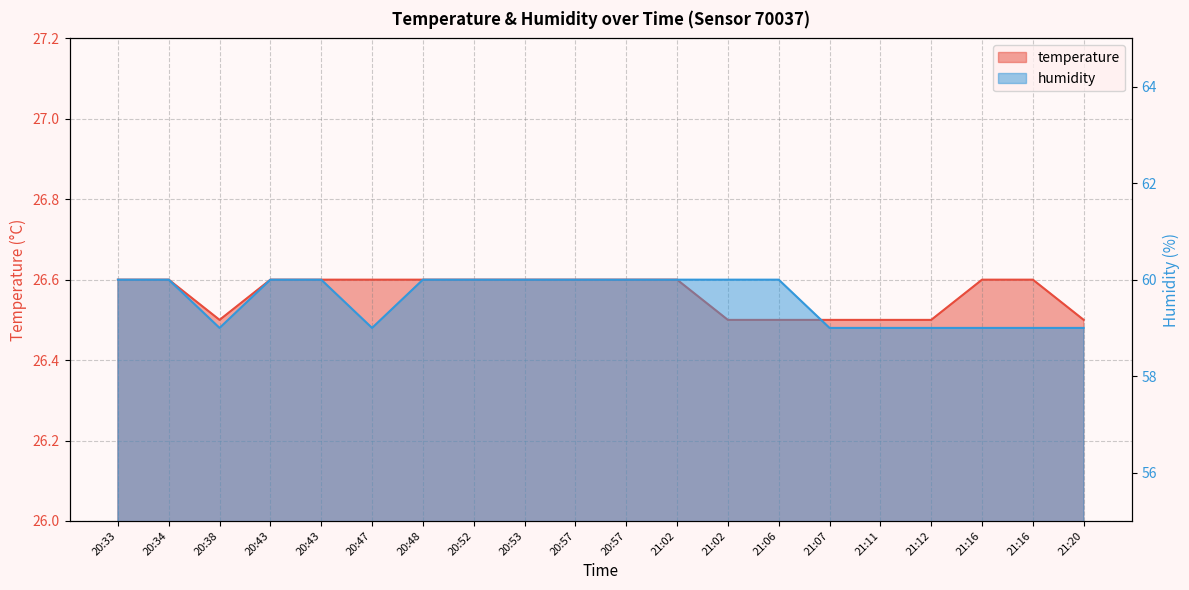

True or false: humidity has more than 2 points higher than both neighbors.

False